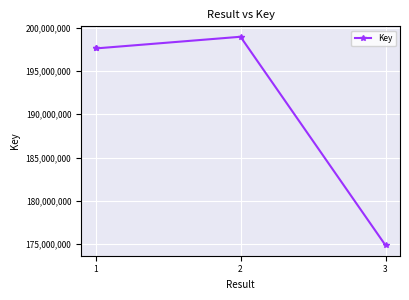

How many points are higher than both their immediate neighbors (excluding endpoints)?

1